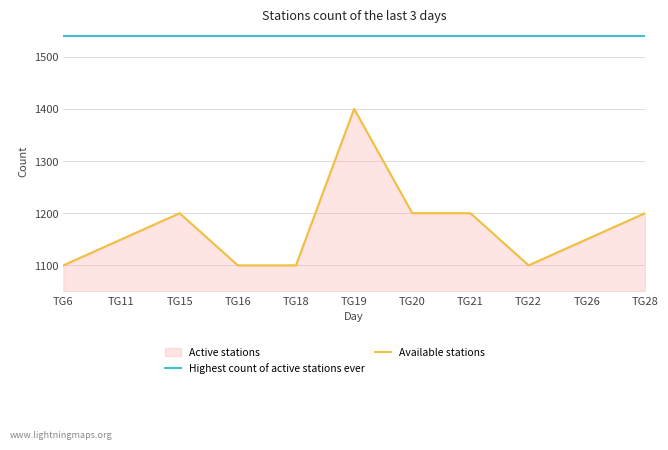

Reading right to left, extract all data points from this chart.

Available stations: TG28=1200	TG26=1150	TG22=1100	TG21=1200	TG20=1200	TG19=1400	TG18=1100	TG16=1100	TG15=1200	TG11=1150	TG6=1100
Highest count of active stations ever: TG28=1540	TG26=1540	TG22=1540	TG21=1540	TG20=1540	TG19=1540	TG18=1540	TG16=1540	TG15=1540	TG11=1540	TG6=1540